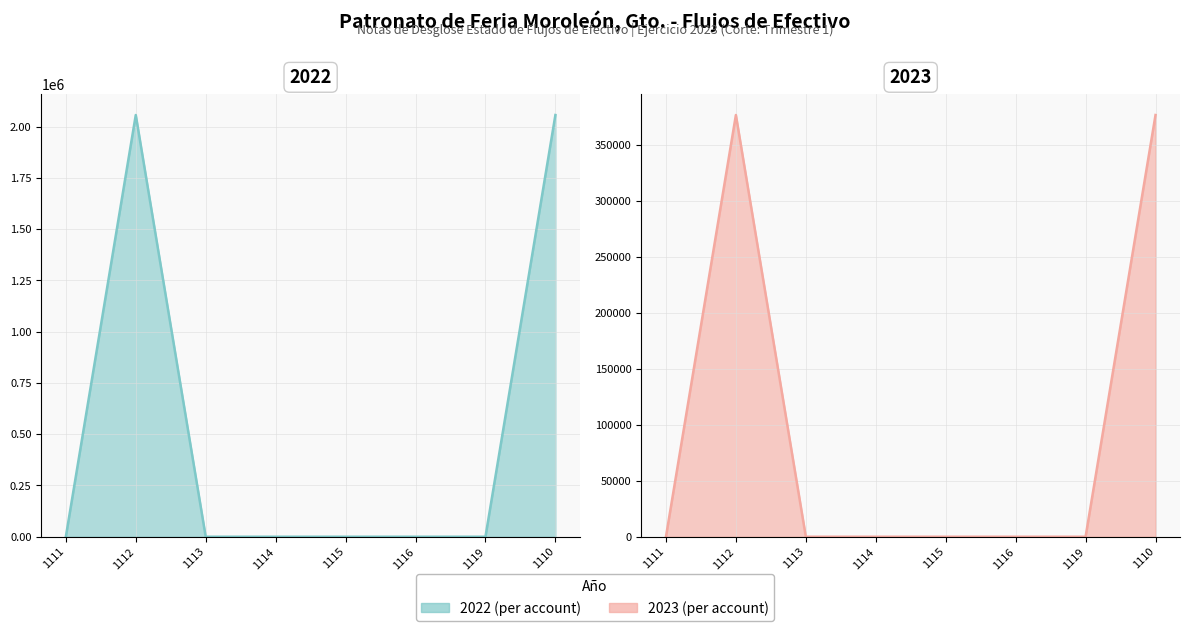

True or false: 2023 line has a value of 0.0 at 1116.

True